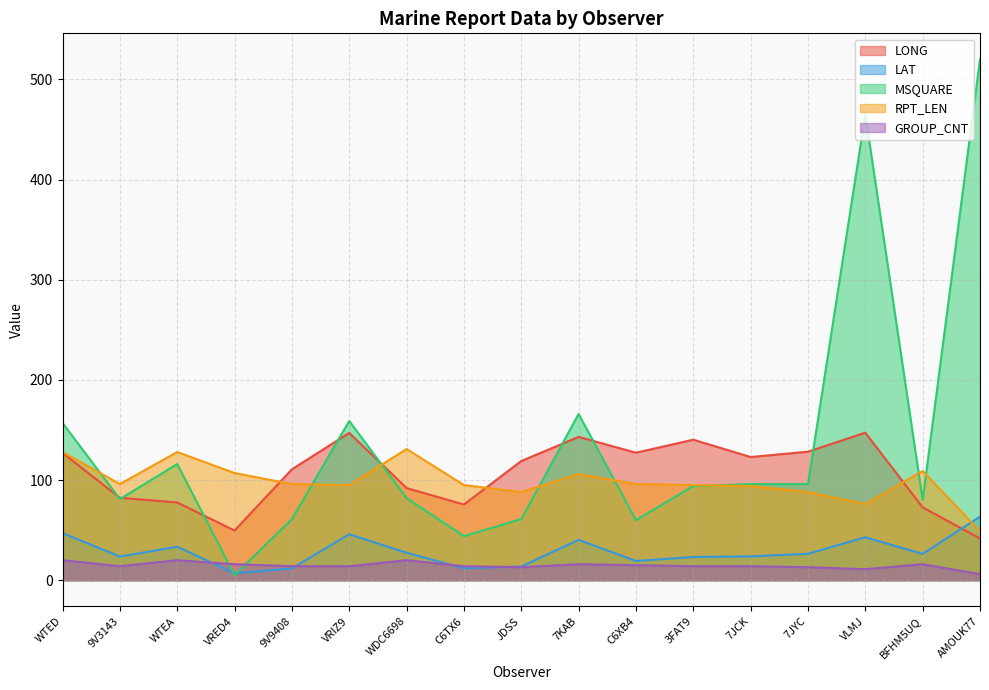

What is the total value across all series at WTEA?

375.0